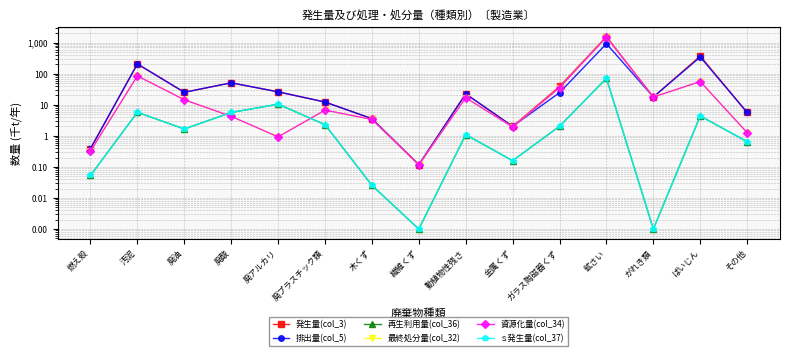

Reading left to right, what are all the values shown in this chart?

発生量(col_3): 0.4	206.4	25.2	51.0	26.1	12.3	3.6	0.1	22.4	2.0	38.8	1568.6	17.8	371.1	5.6
排出量(col_5): 0.4	206.4	25.2	51.0	26.1	12.3	3.6	0.1	22.4	2.0	24.6	922.1	17.8	344.5	5.6
再生利用量(col_36): 0.1	5.7	1.7	5.7	10.5	2.3	0.0	0.0	1.1	0.2	2.0	70.9	0.0	4.4	0.6
最終処分量(col_32): 0.3	85.1	14.5	4.2	0.9	6.7	3.4	0.1	16.9	1.9	35.6	1506.7	17.7	56.0	1.3
資源化量(col_34): 0.3	85.1	14.5	4.2	0.9	6.7	3.4	0.1	16.9	1.9	35.6	1506.7	17.7	56.0	1.3
ｓ発生量(col_37): 0.1	5.7	1.7	5.7	10.5	2.3	0.0	0.0	1.1	0.2	2.0	70.9	0.0	4.4	0.6